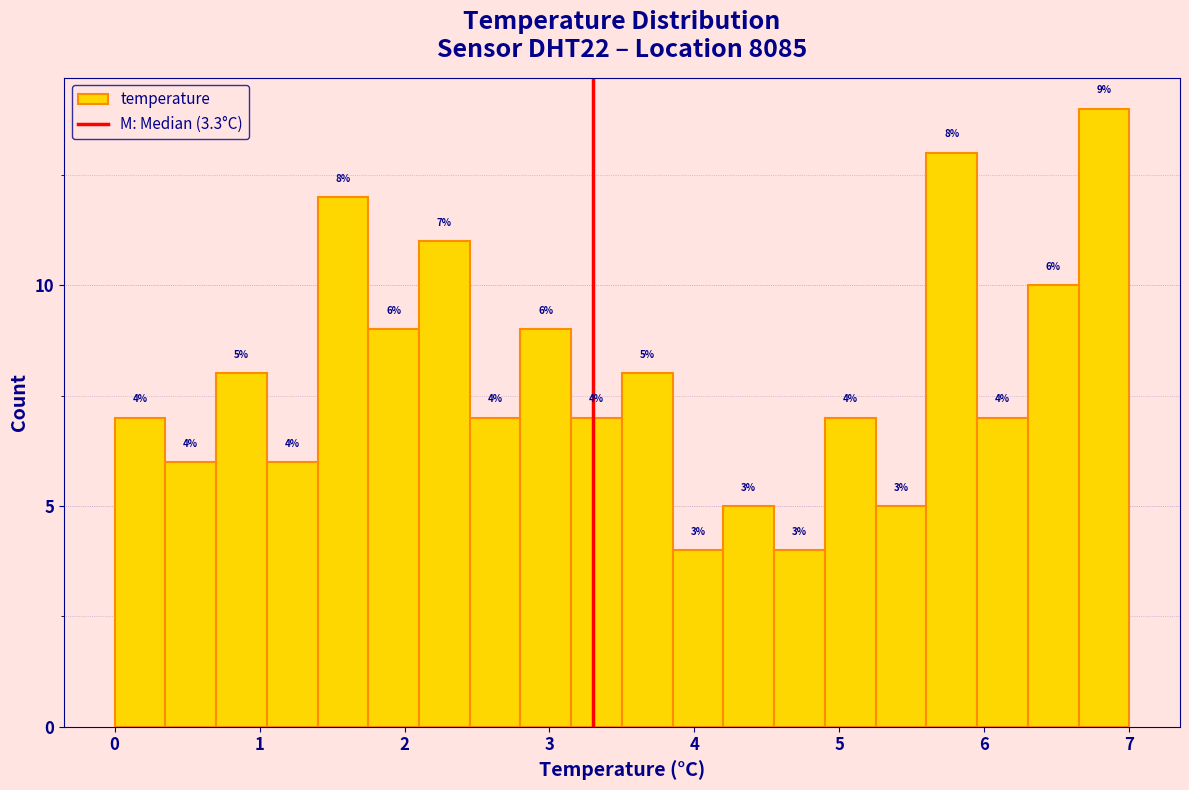

Read against the x-axis, roughly where is the centre of the tallest bar?

6.8